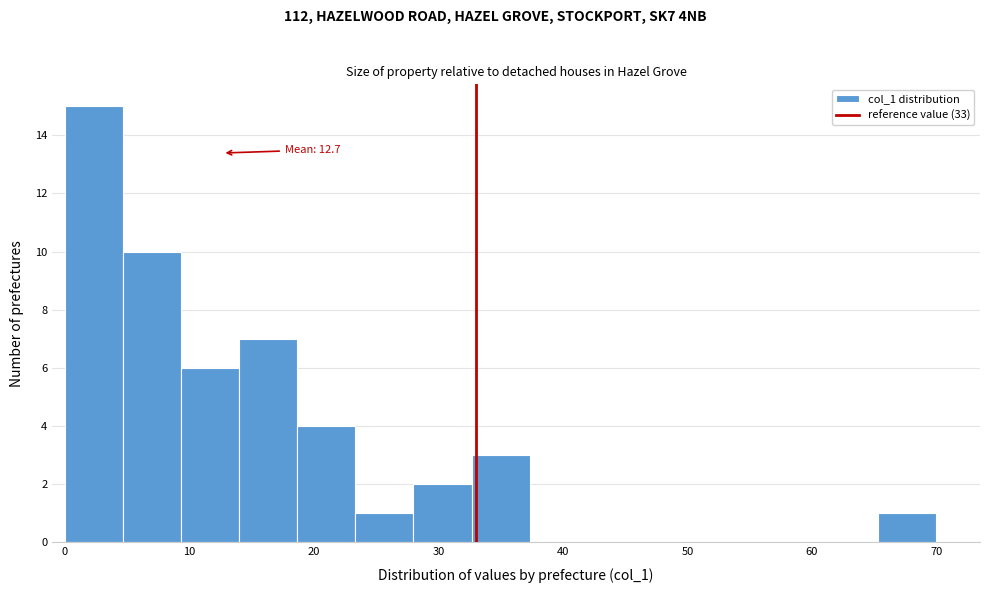

Which range on the x-axis has the tallest bar?

0 to 5